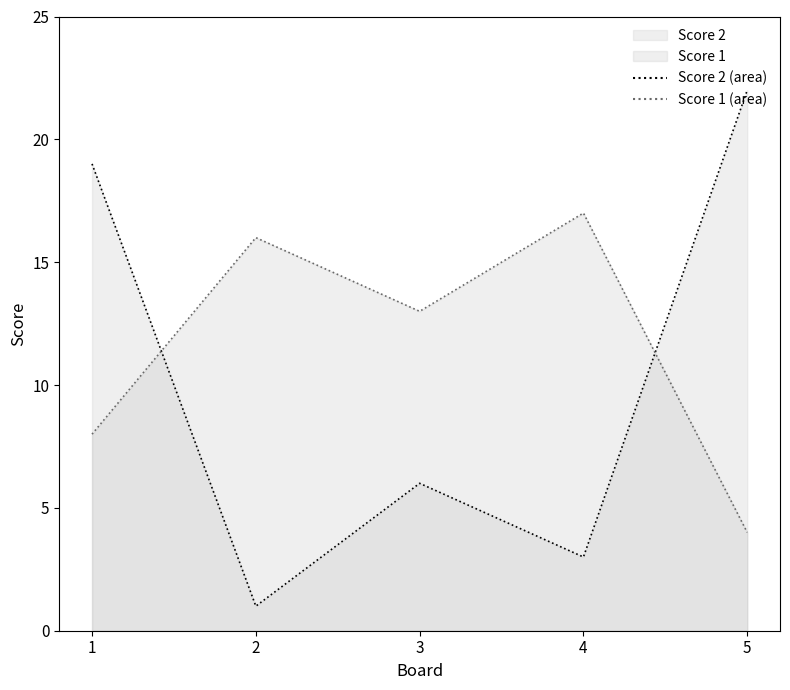

After their last crossing, which series has the higher values: Score 2 or Score 1?

Score 2